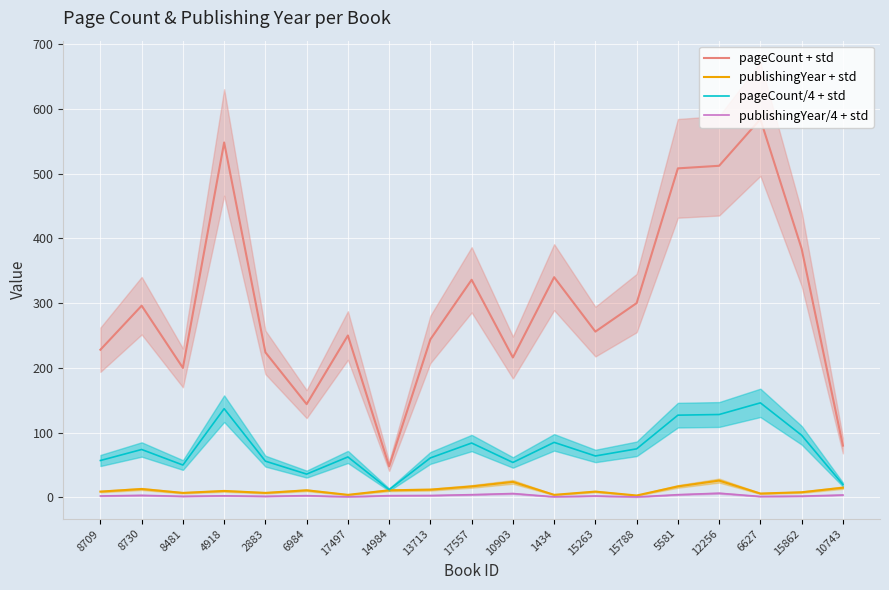

What is the maximum value shown in the chart?

584.0